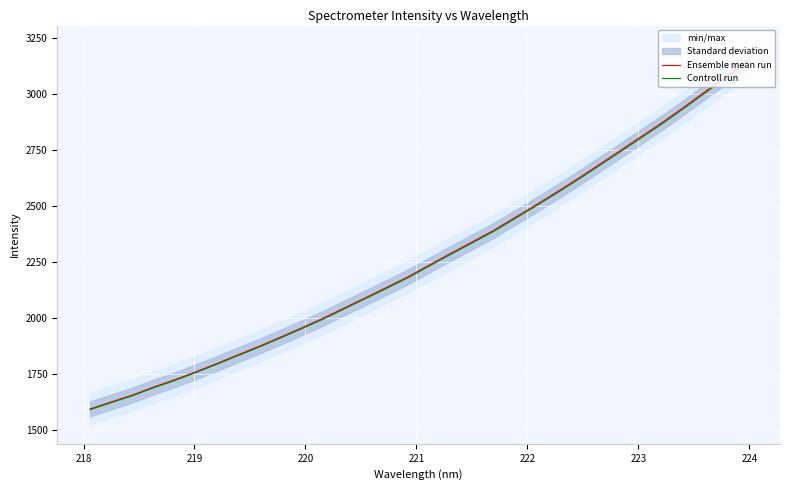

What is the lowest value of the Controll run series?

1590.5